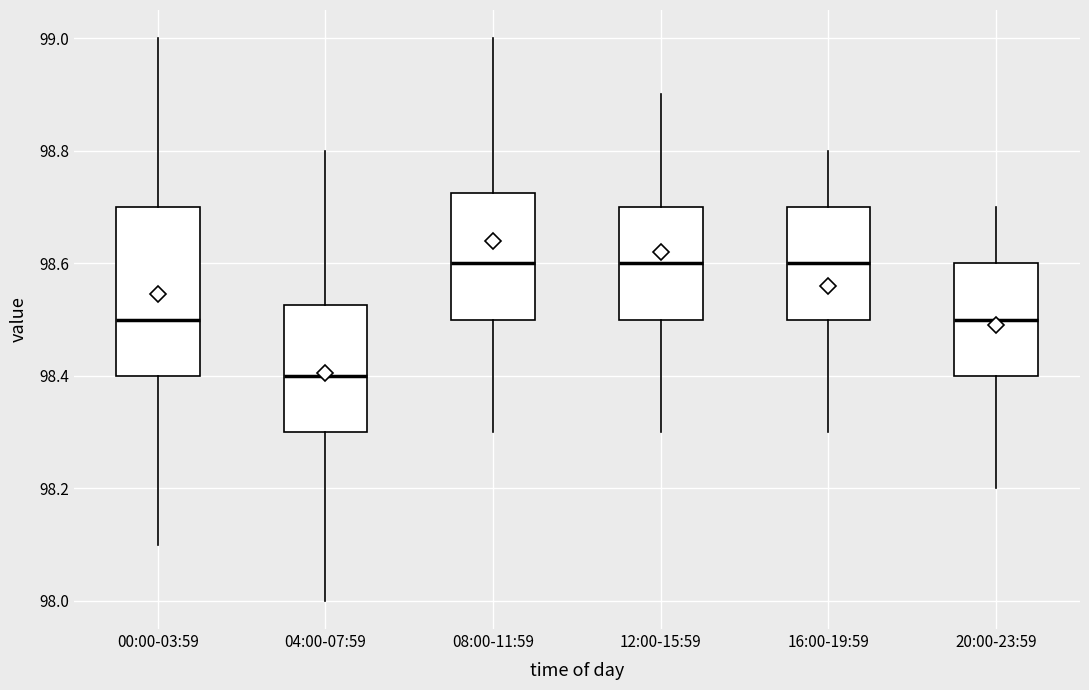

Which box's median line is the lowest?

04:00-07:59